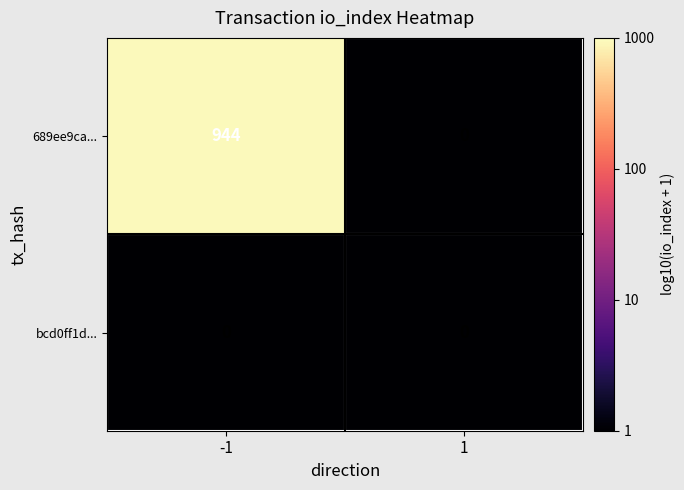

Is the value of 689ee9ca... at -1 greater than the value of bcd0ff1d... at -1?

Yes